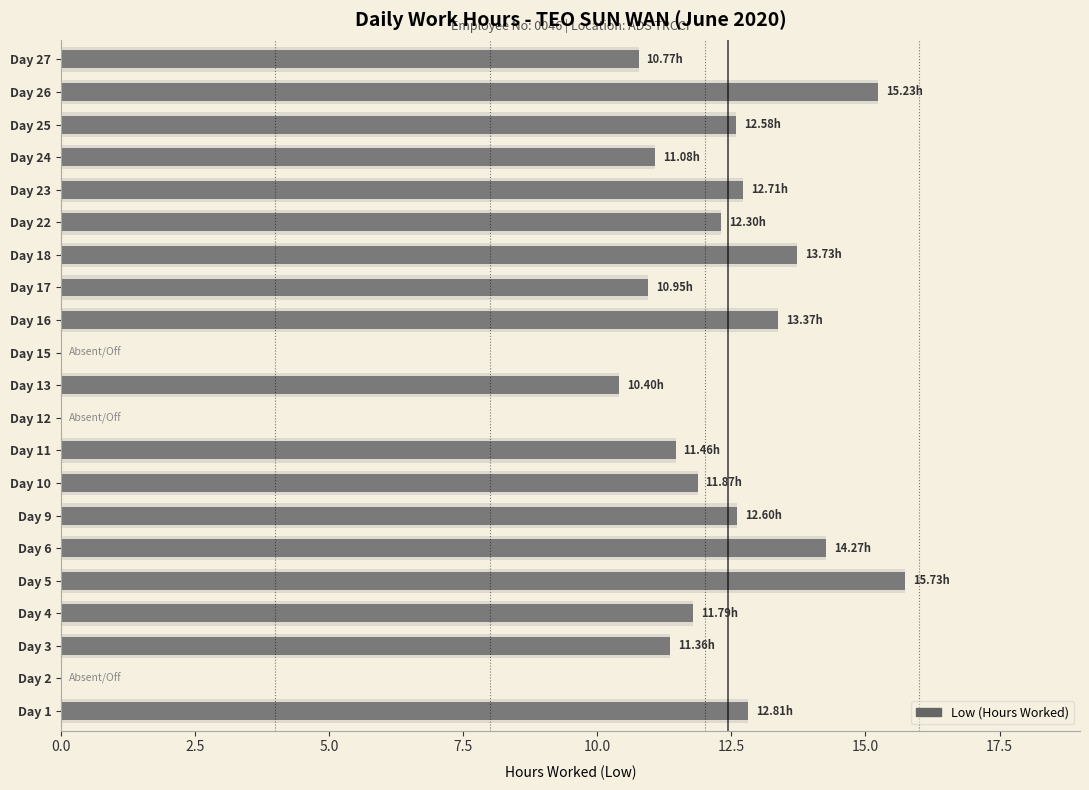

Count the number of categories in the chart.

21